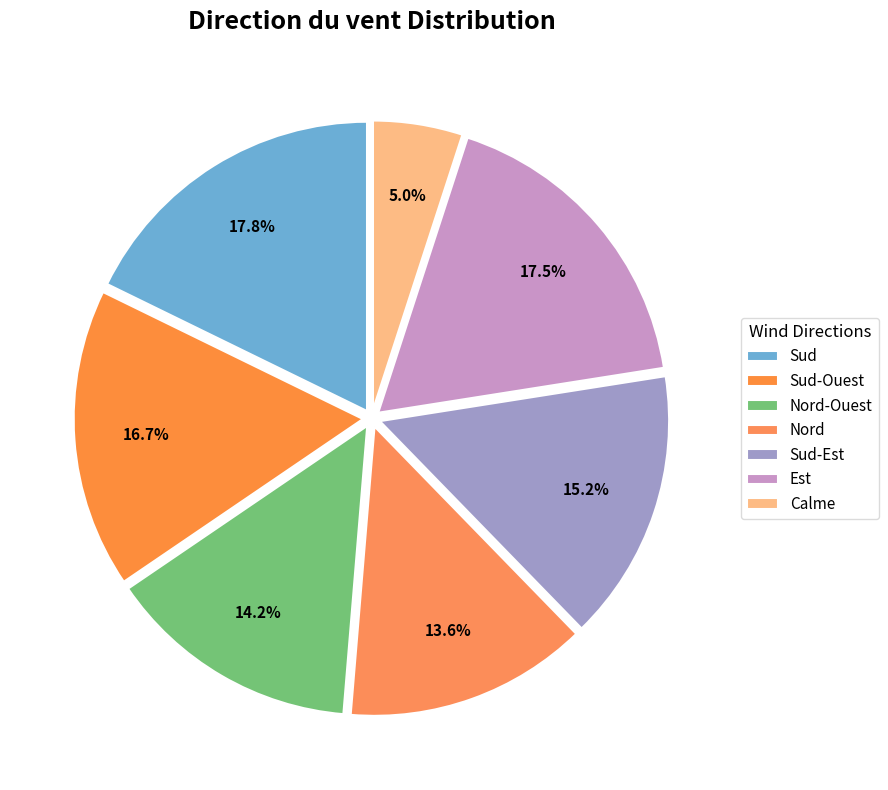

Count the number of slices in the pie.

7